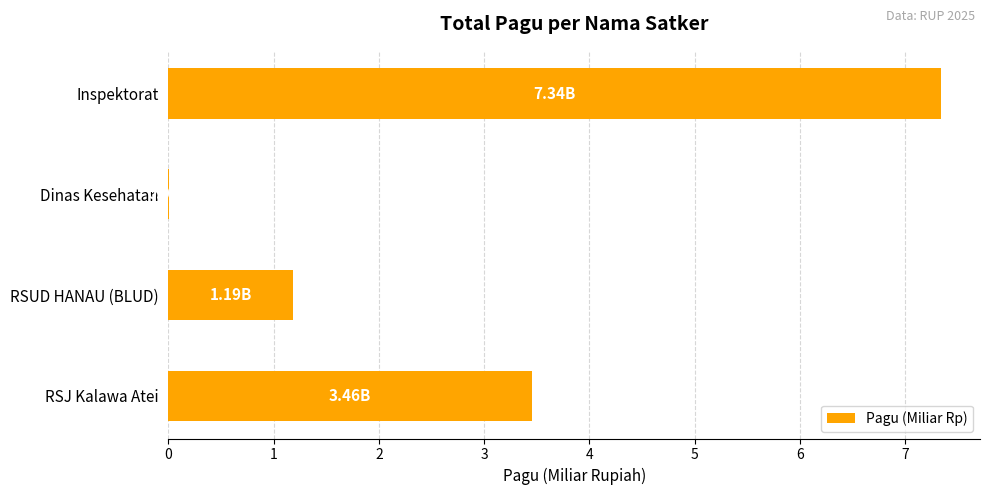

What is the change in value from RSUD HANAU (BLUD) to Inspektorat?

+6.2